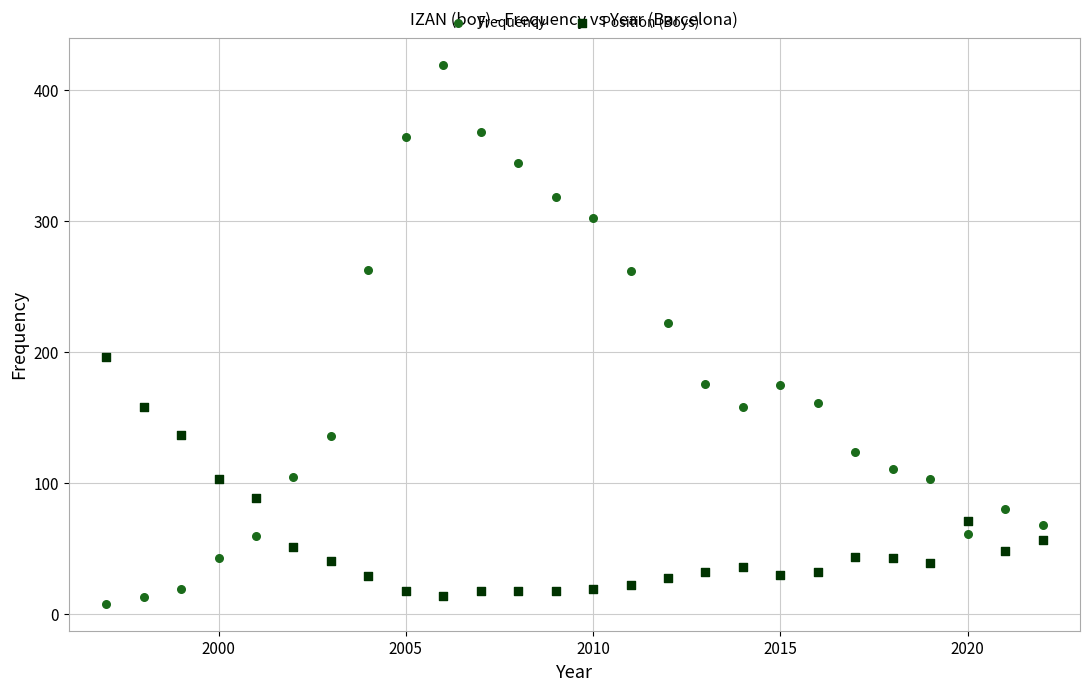

Which series contains the highest Y value?

Frequency